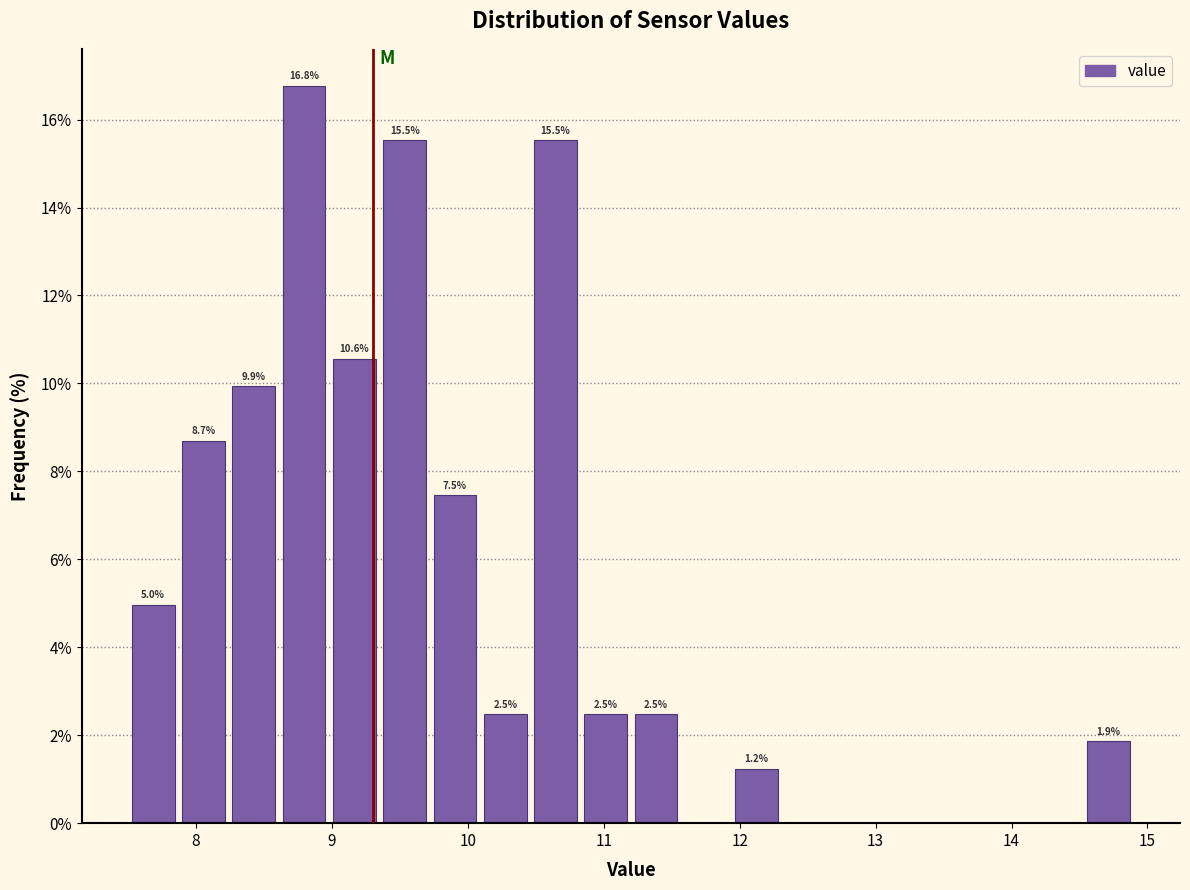

Around what value on the x-axis is the tallest bar? Give the approximate position of its centre, as read against the axis.

8.8